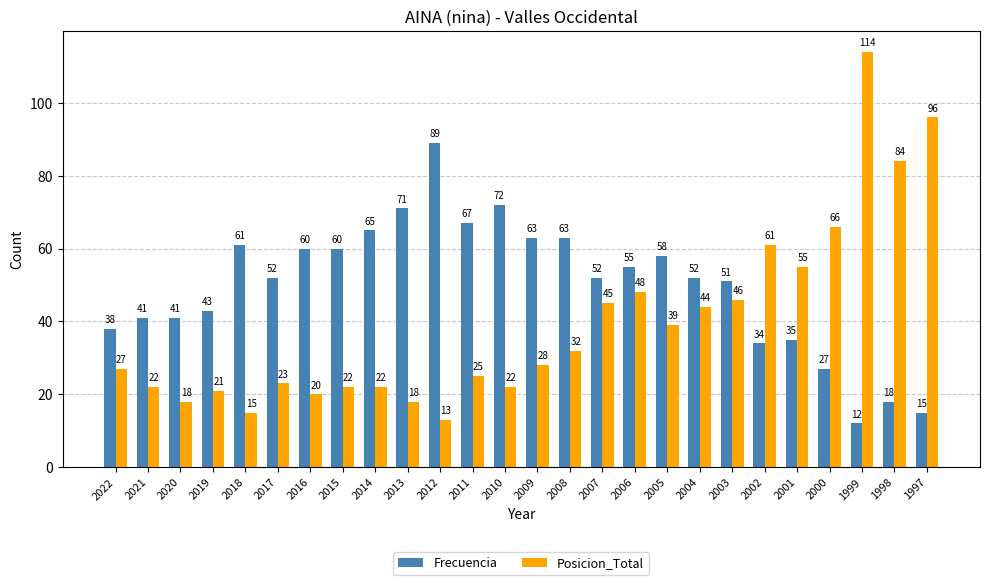

Reading right to left, transcribe all the data shown in this chart.

Frecuencia: 15	18	12	27	35	34	51	52	58	55	52	63	63	72	67	89	71	65	60	60	52	61	43	41	41	38
Posicion_Total: 96	84	114	66	55	61	46	44	39	48	45	32	28	22	25	13	18	22	22	20	23	15	21	18	22	27